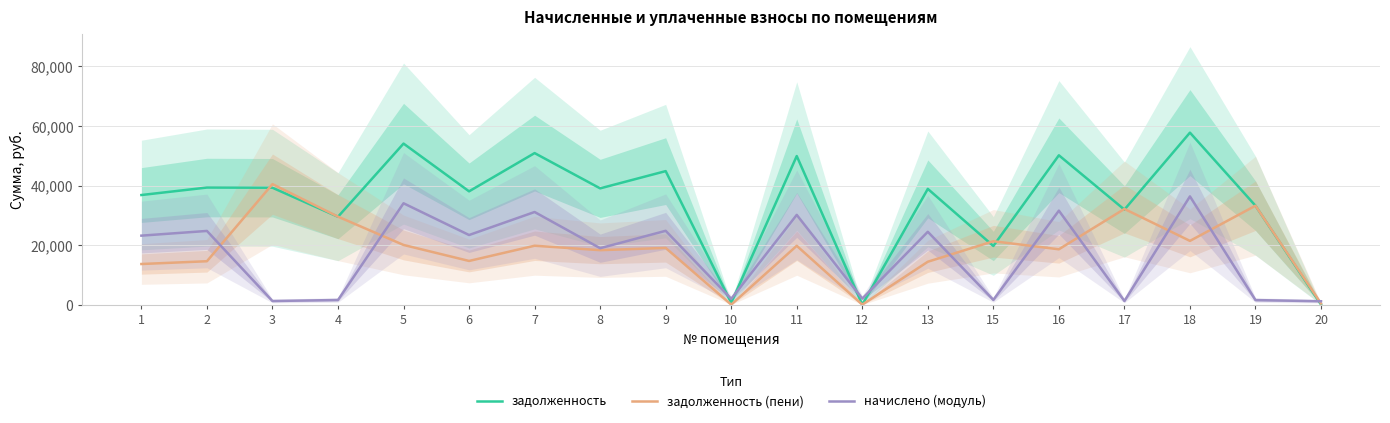

How many times do задолженность (пени) and задолженность cross each other?

7